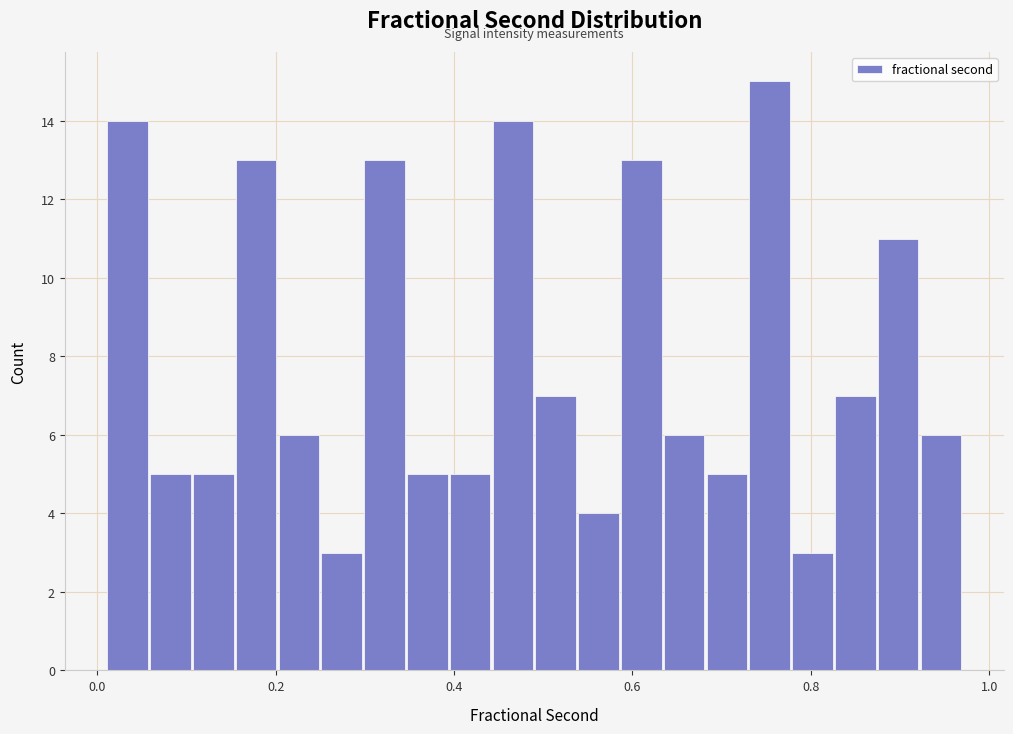

Read against the x-axis, roughly where is the centre of the tallest bar?

0.76